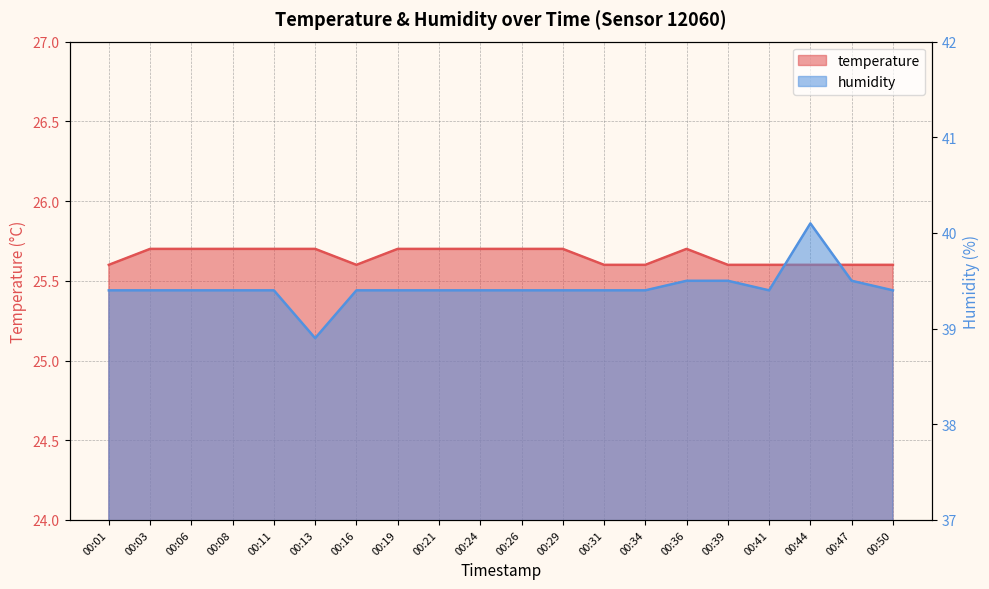

Does the chart display data point markers on the line(s)?

No